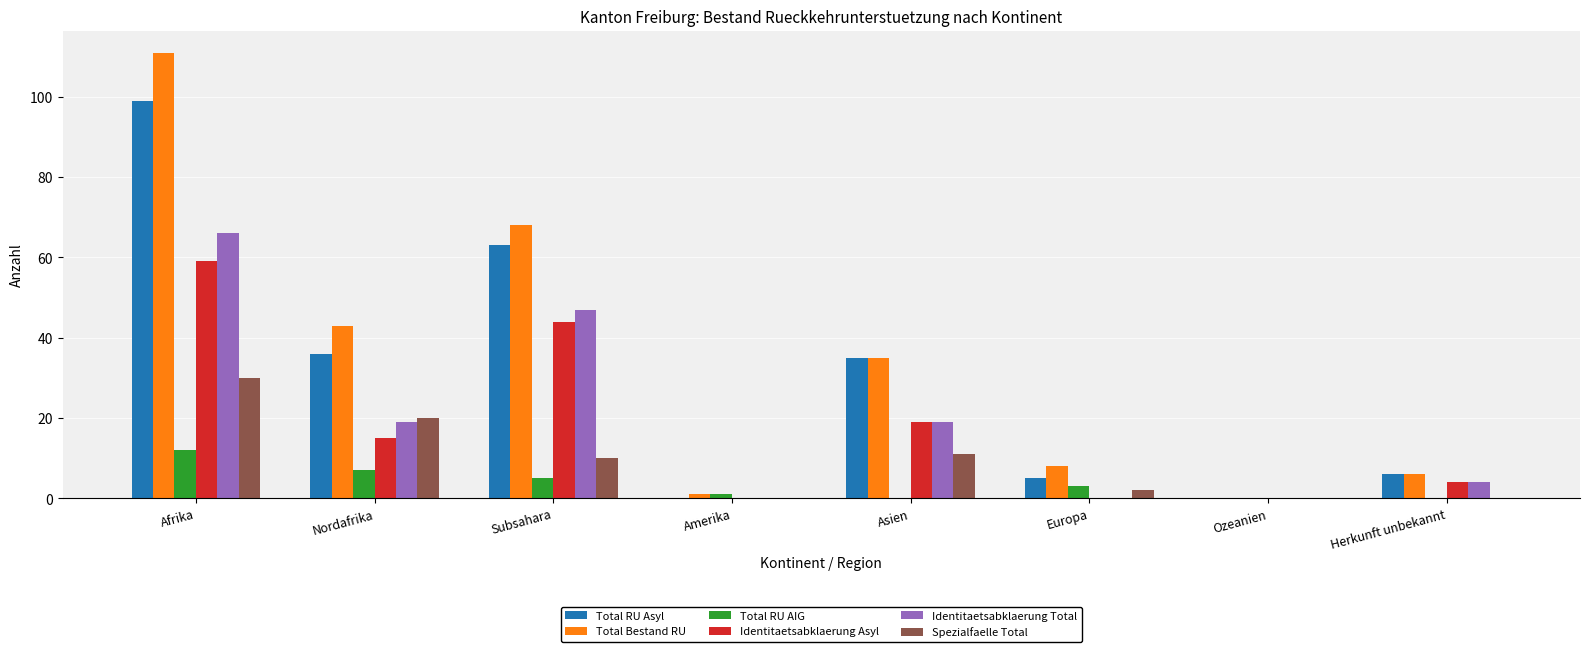

Which series changed the most between Europa and Ozeanien?

Total Bestand RU